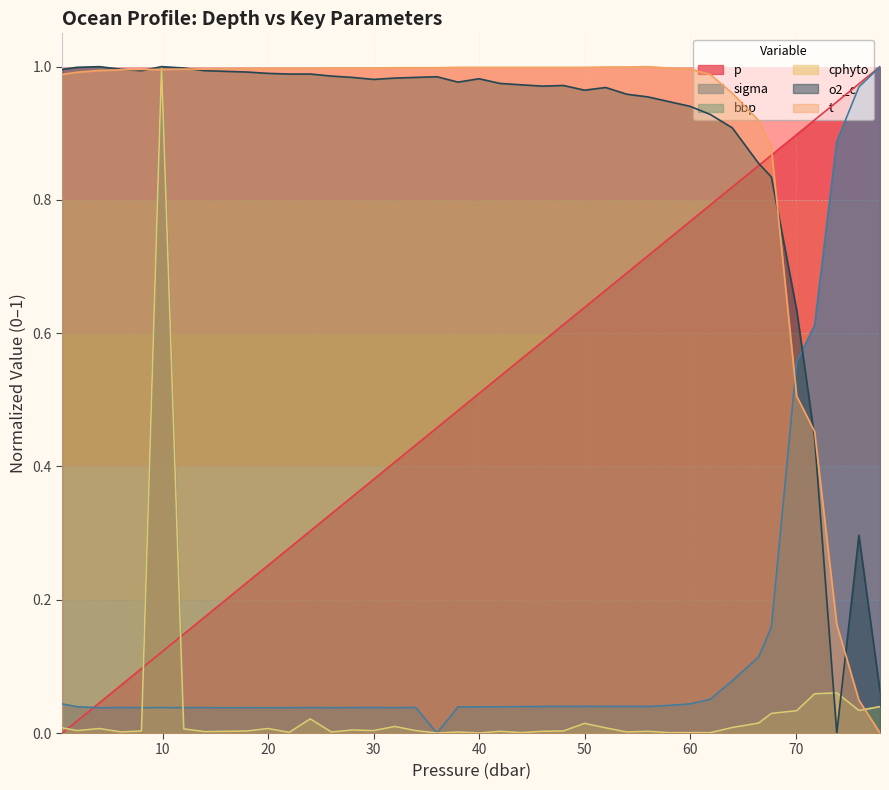

Which has a higher value, 78.0 or 32.0?

78.0